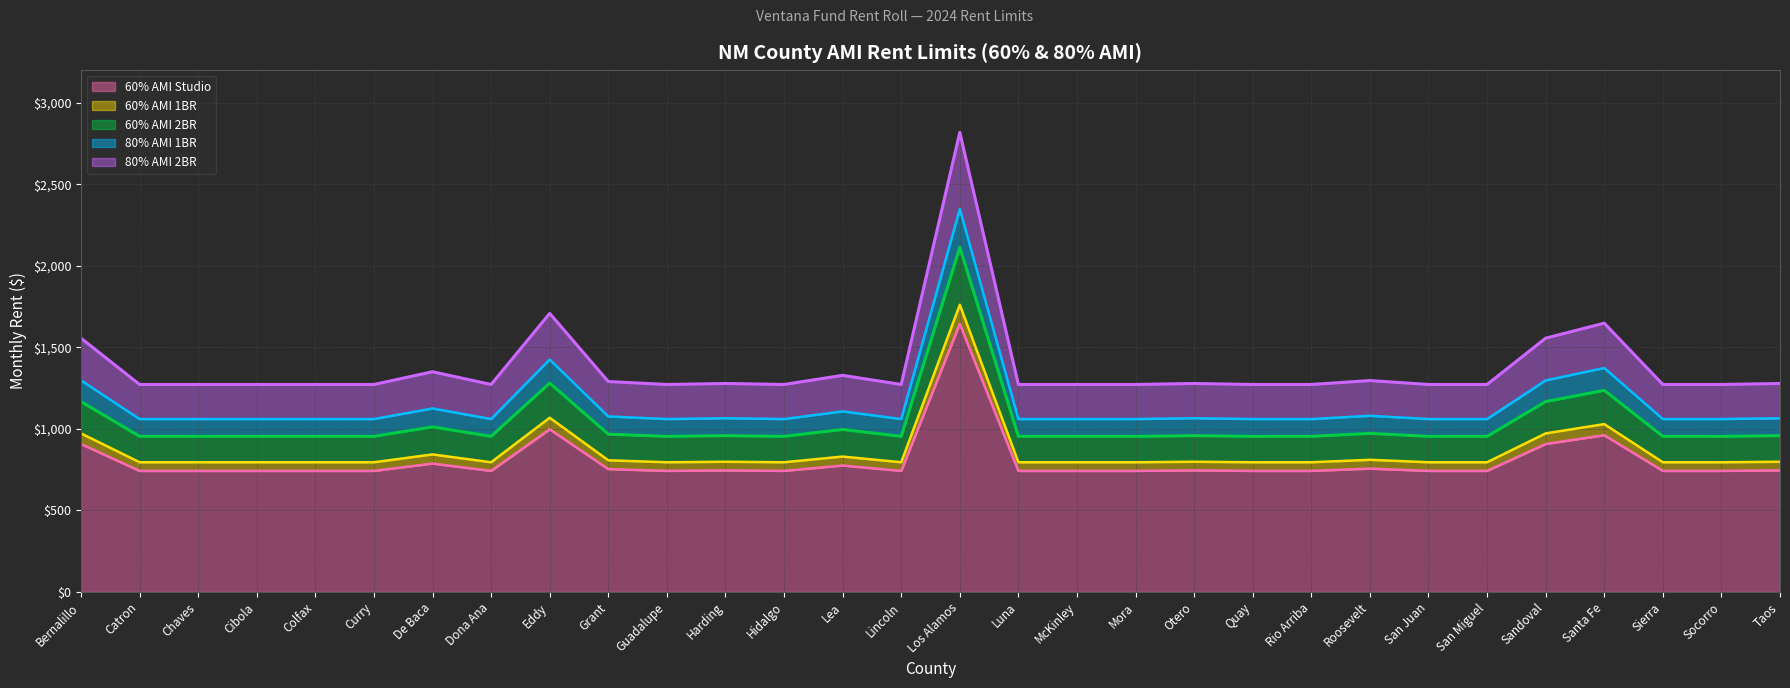

What is the sum of all rent_60_2br values?

30957